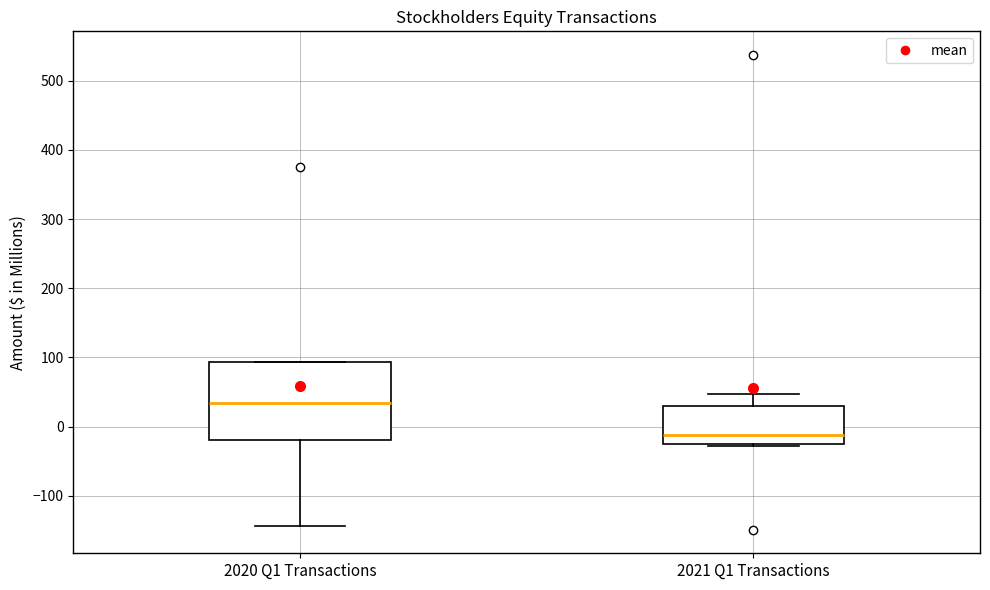

Reading left to right, transcribe this box plot: for each box, give where its median line is, the range the box spans, and where its two whiskers end, as read against the y-axis. The values are not printed on the chart, so give them approximately, as read against the axis.

2020 Q1 Transactions: median 30, box -20 to 90, whiskers -140 to 90
2021 Q1 Transactions: median -10, box -20 to 30, whiskers -30 to 50